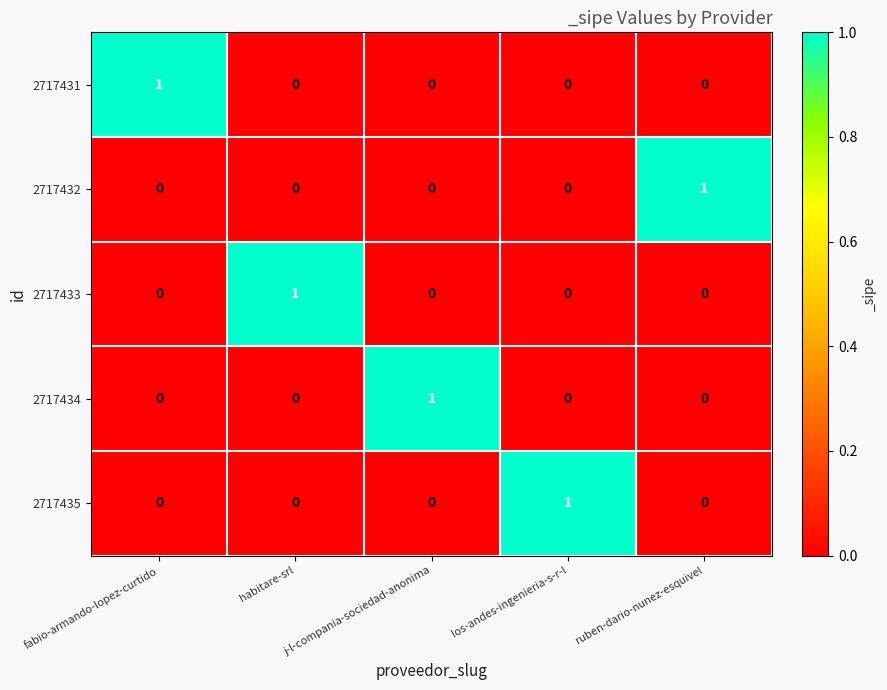

Count the number of data series in this chart.

5